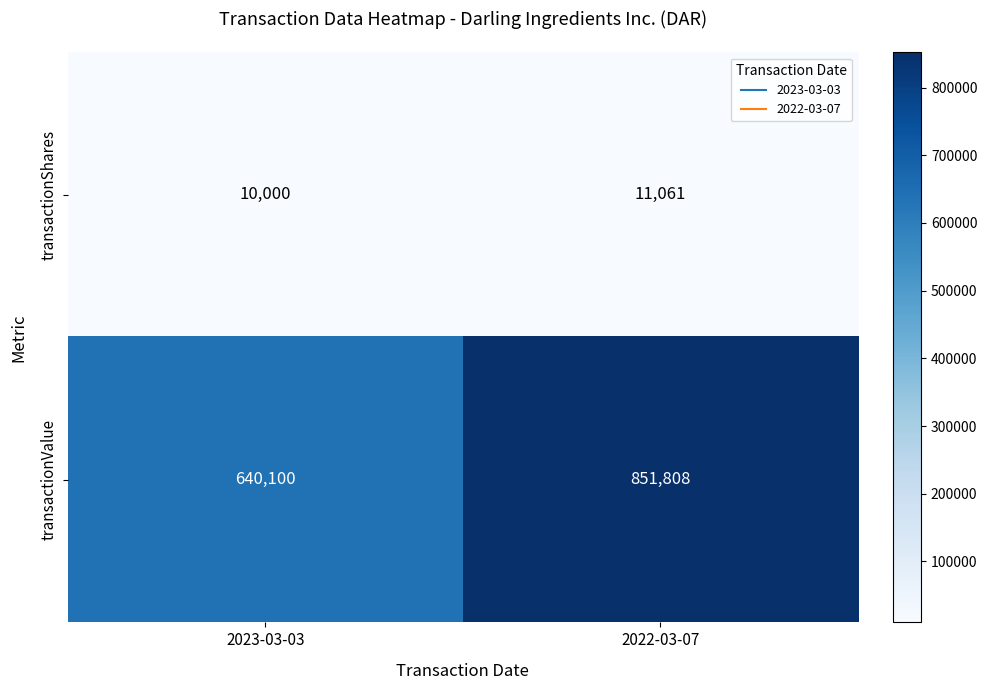

What is the spread (max minus min) of values at 2022-03-07?

840747